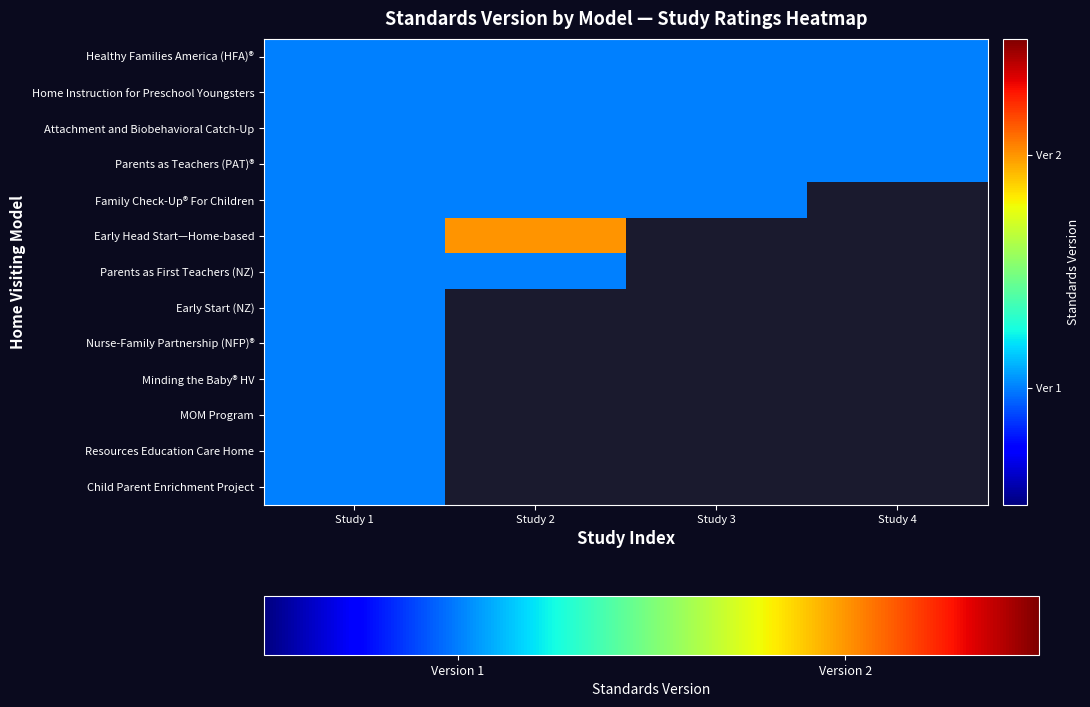

What is the approximate value of Parents as Teachers (PAT)® at Study 3?

1.0